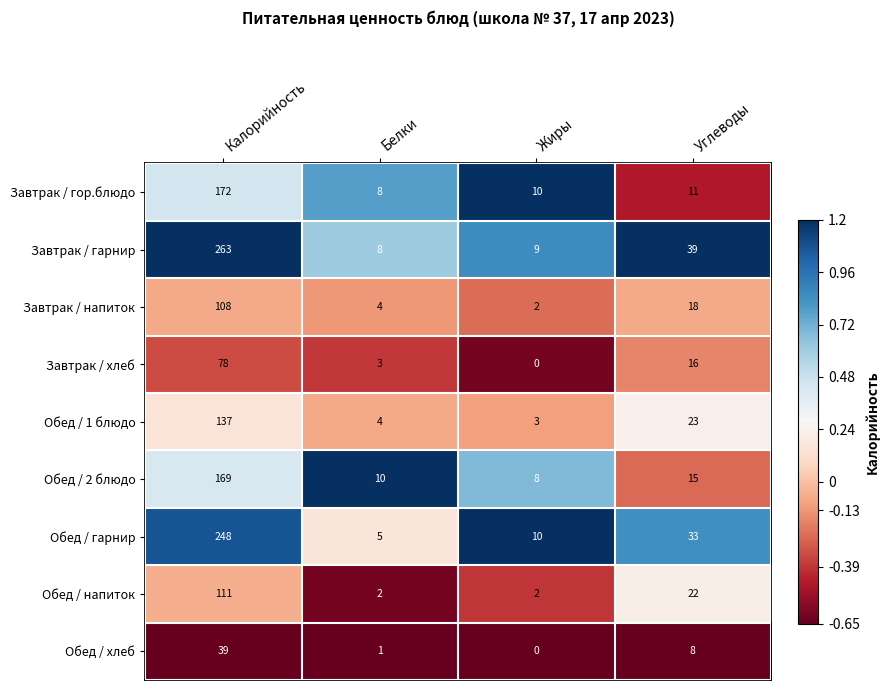

Is it true that Обед / 2 блюдо equals 8 at Жиры?

True